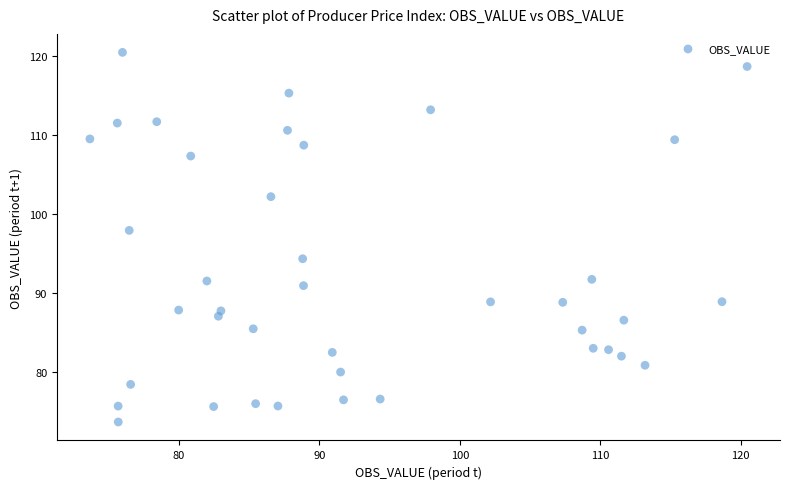

What Y value in the scatter plot is closest to 97?

97.9